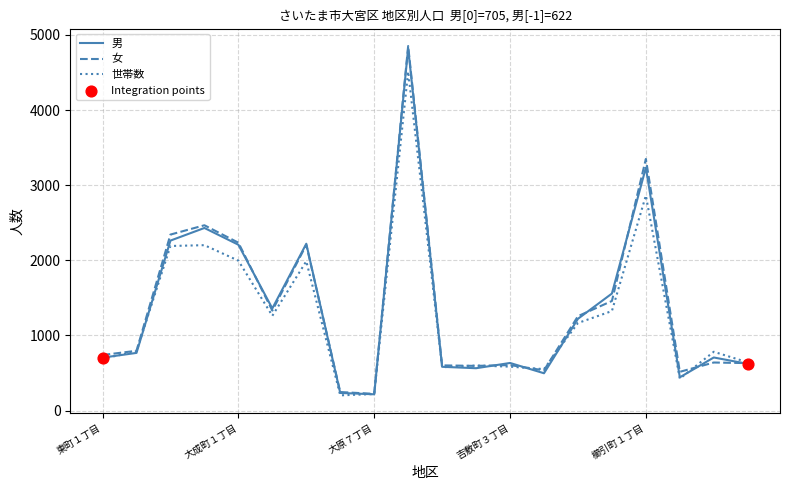

Which series has the largest range (max minus min)?

女